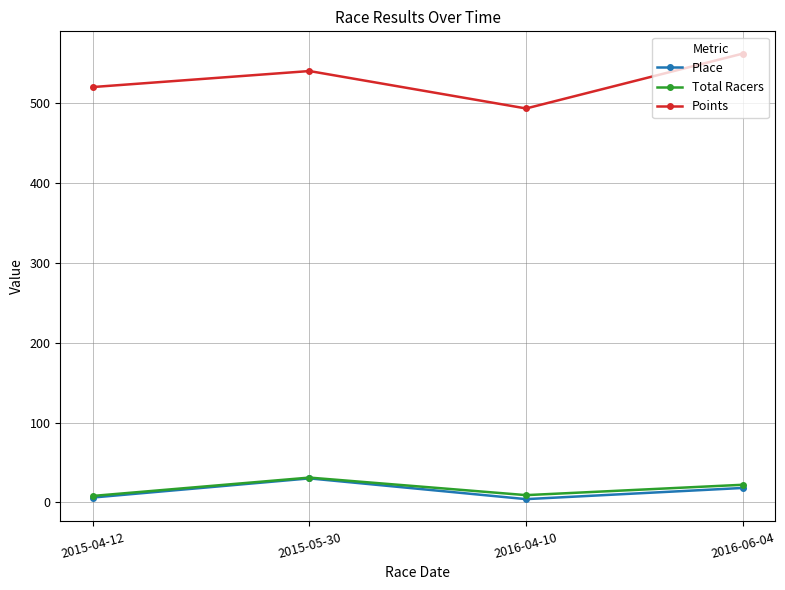

What position from the right is 2015-04-12?

4